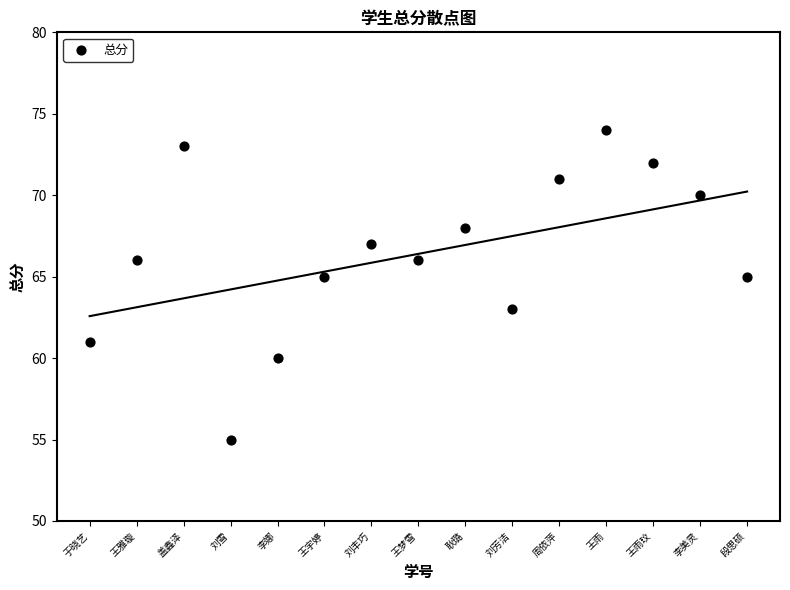

What is the range of Y values (max minus min)?

19